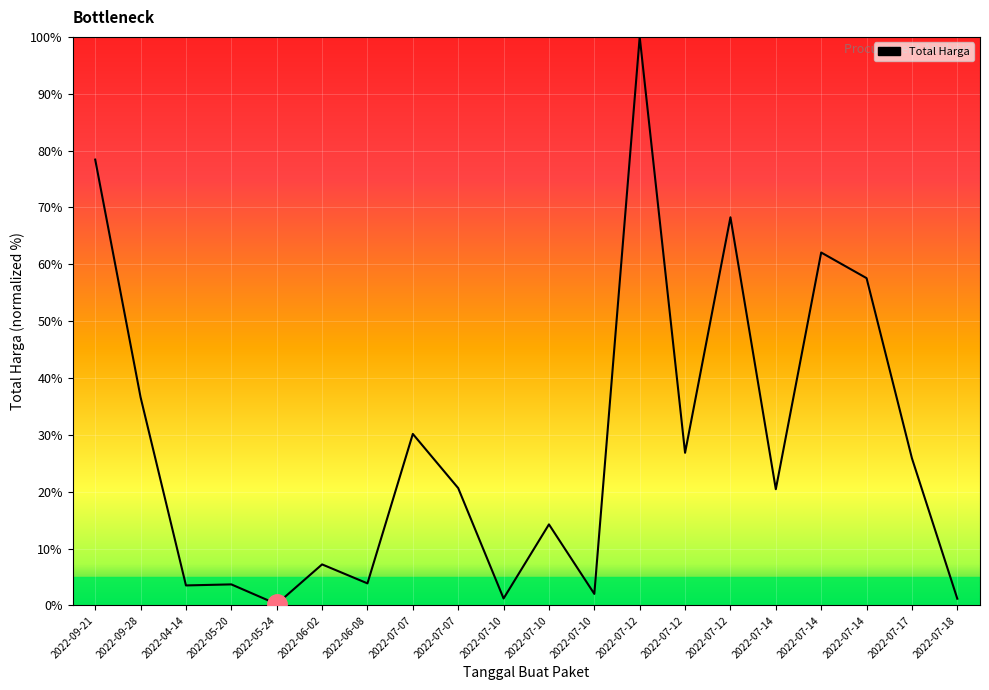

How many lines are shown in the chart?

1